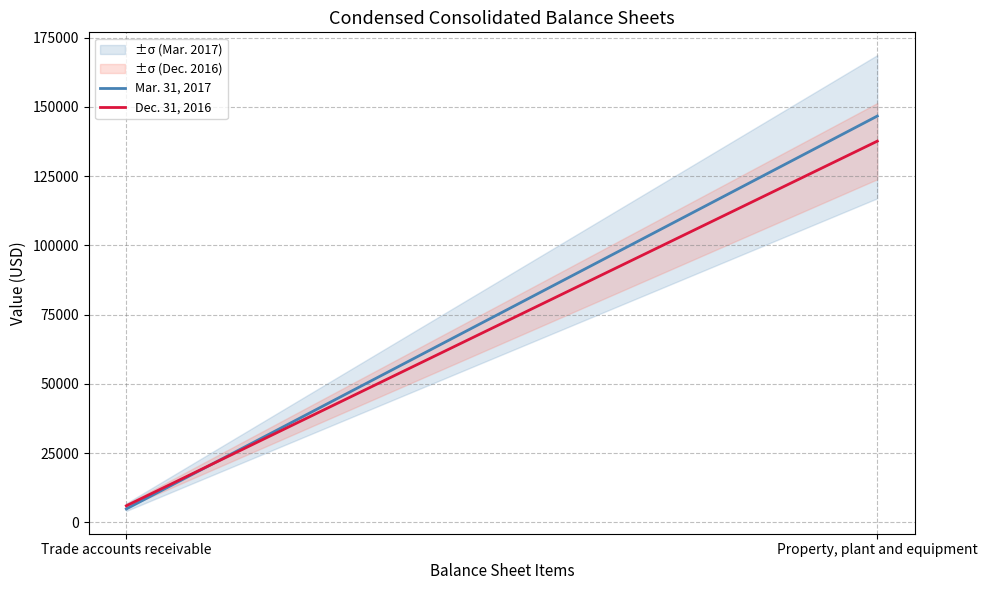

What is the lowest value of the Dec. 31, 2016 series?

5960